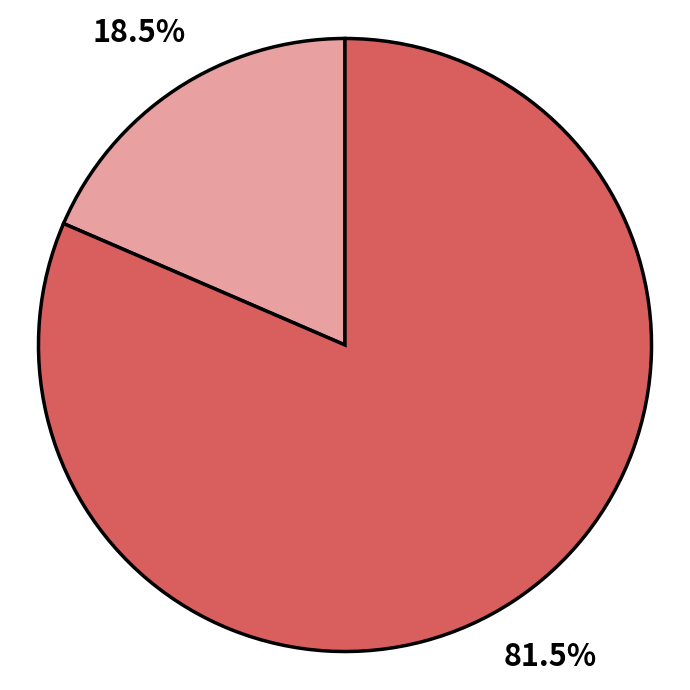

Is there any slice that represents more than half of the pie?

Yes